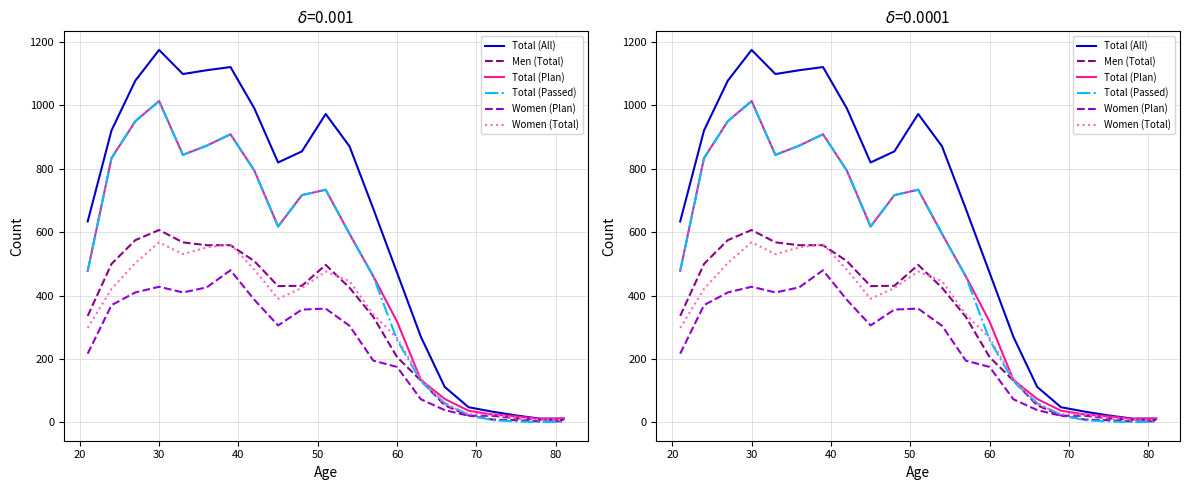

What is the value of the Women (Plan) point at the 8th from the left?

387